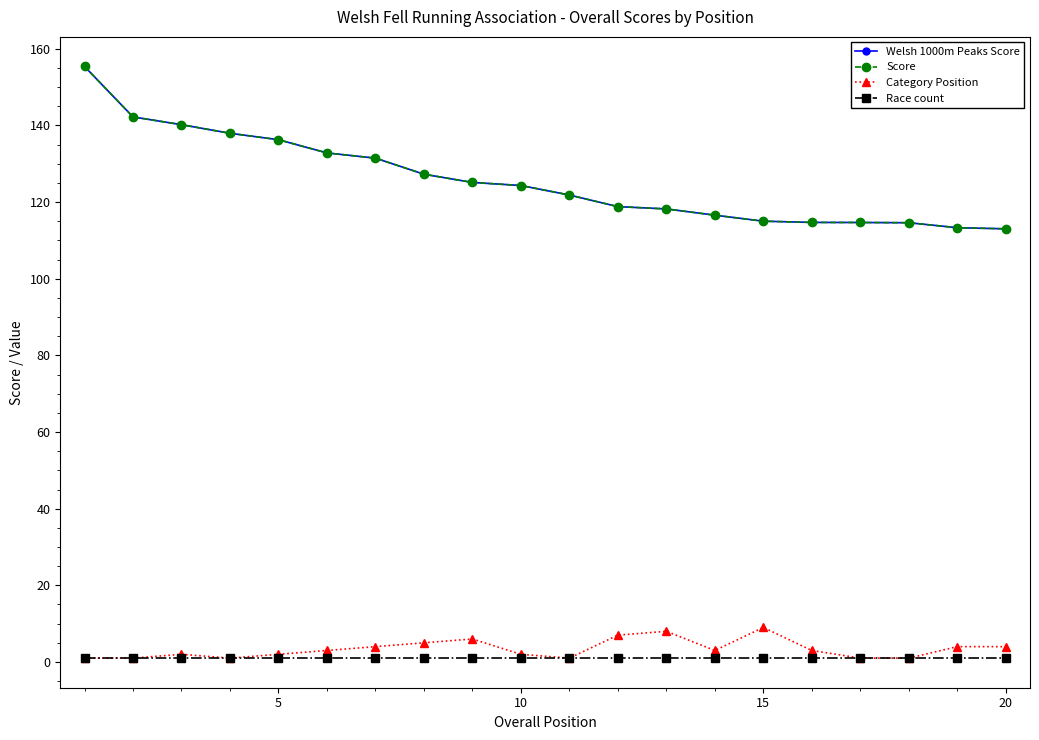

Is this an area chart (filled region under the line)?

No